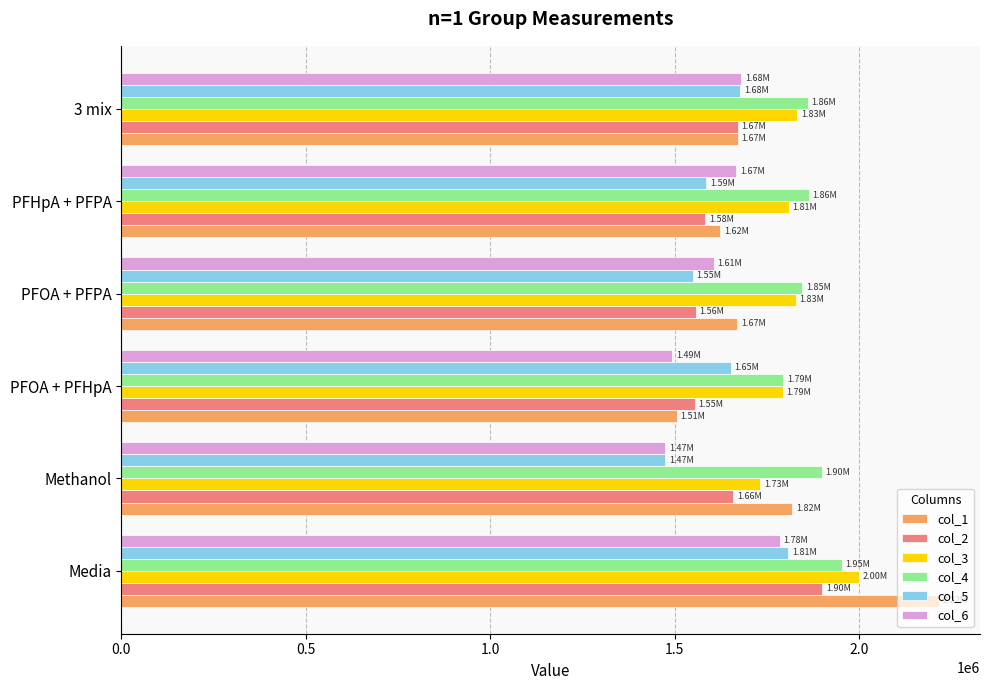

Between Media and PFOA + PFHpA, which series saw the biggest shift?

col_1